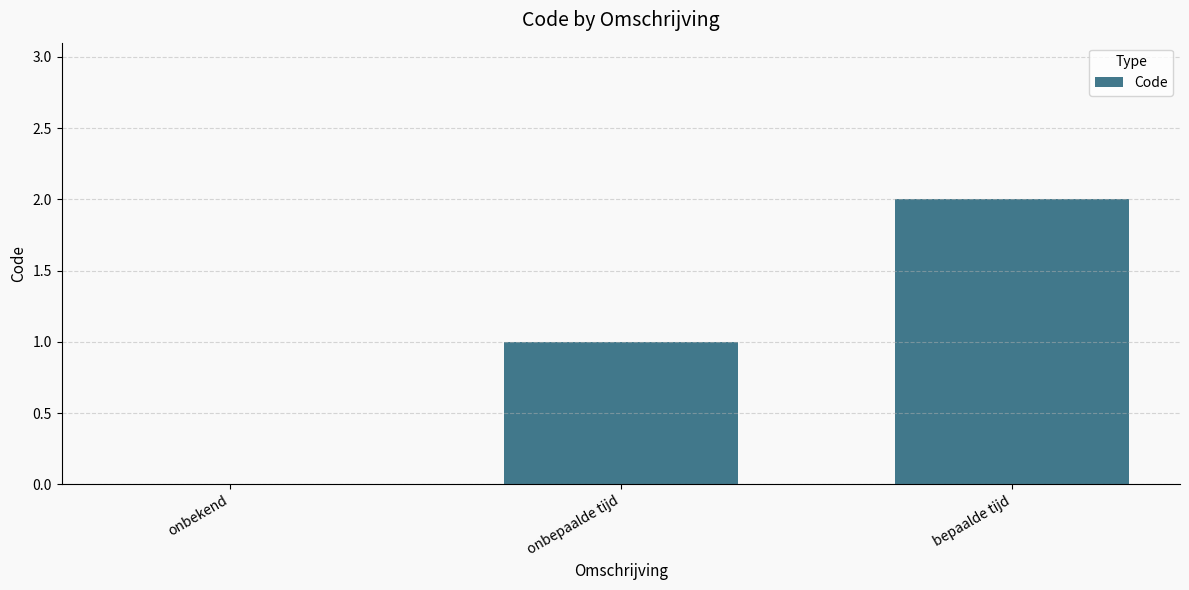

At which label is the value closest to 1?

onbepaalde tijd